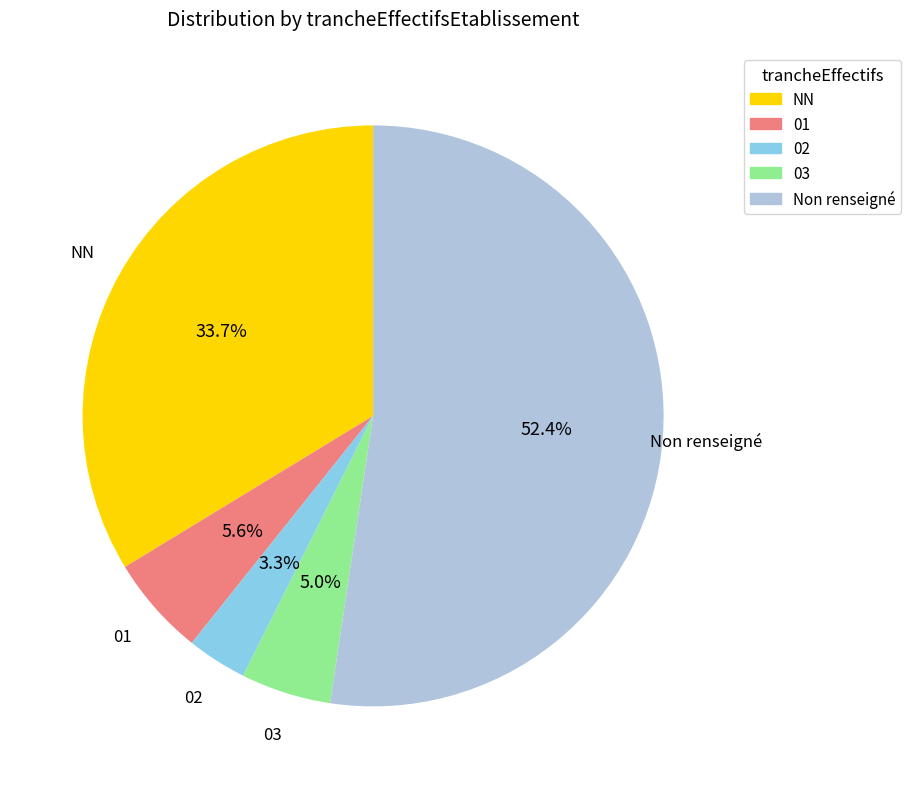

Rank the categories by value from lowest to highest.

02, 03, 01, NN, Non renseigné